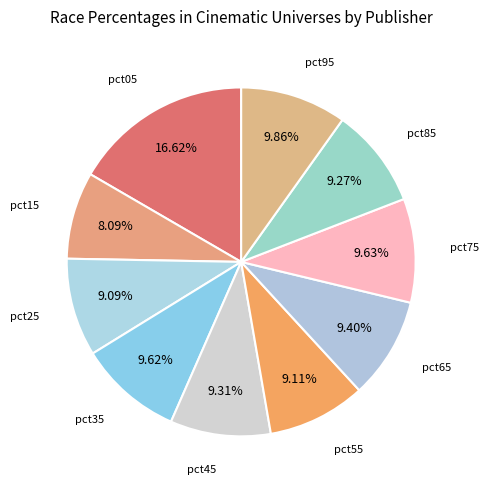

The pct65 slice represents 21% of the pie. True or false?

False